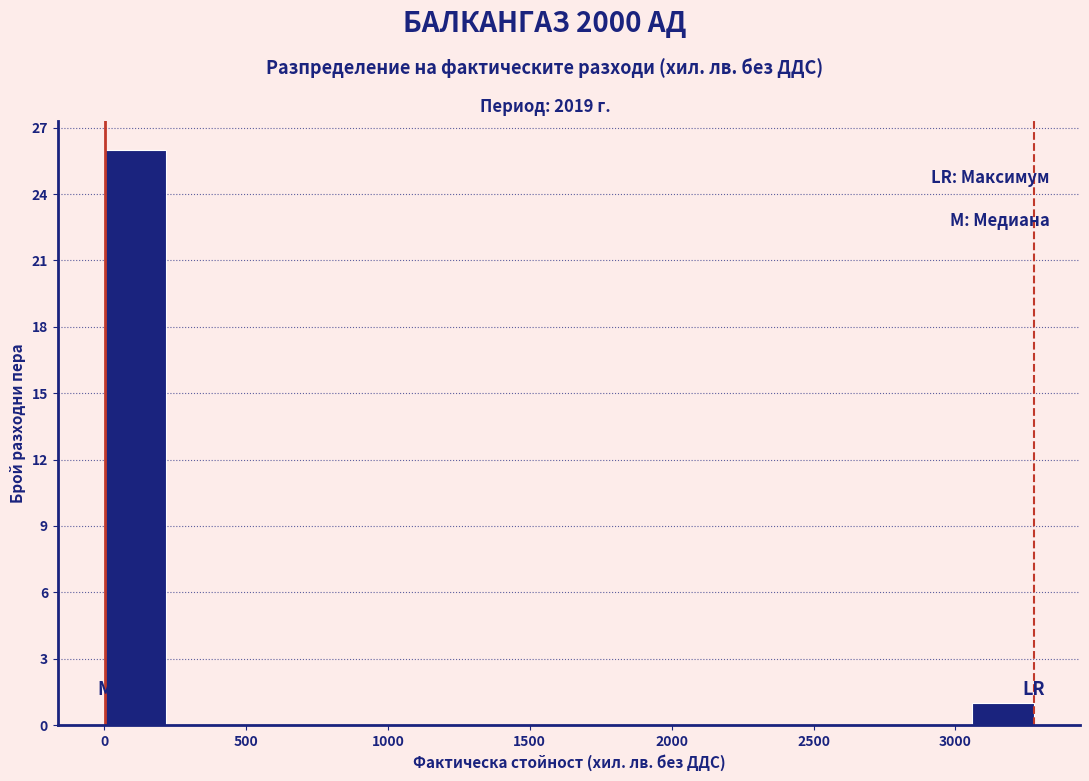

Reading left to right, list every bar in this chart as the range it spans on the x-axis followed by its height. Neither the bar edges nor the heights are printed on the chart, so give them approximately, as read against the axes.

0 to 200: 26
200 to 450: 0
450 to 650: 0
650 to 850: 0
850 to 1100: 0
1100 to 1300: 0
1300 to 1550: 0
1550 to 1750: 0
1750 to 1950: 0
1950 to 2200: 0
2200 to 2400: 0
2400 to 2600: 0
2600 to 2850: 0
2850 to 3050: 0
3050 to 3300: 1